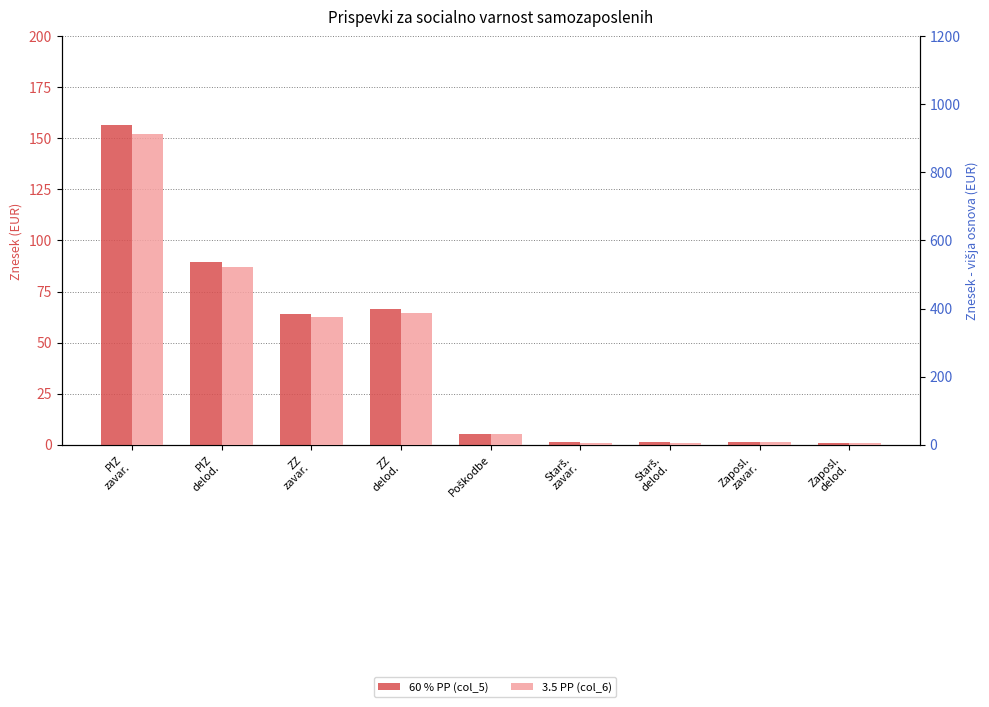

What is the spread (max minus min) of values at ZZ
delod.?

319.9